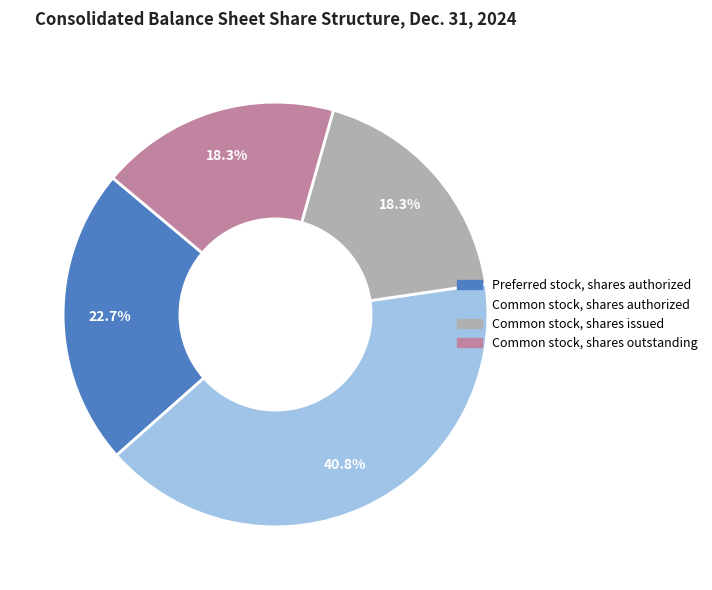

Is the sum of Common stock, shares authorized and Preferred stock, shares authorized greater than half?

Yes